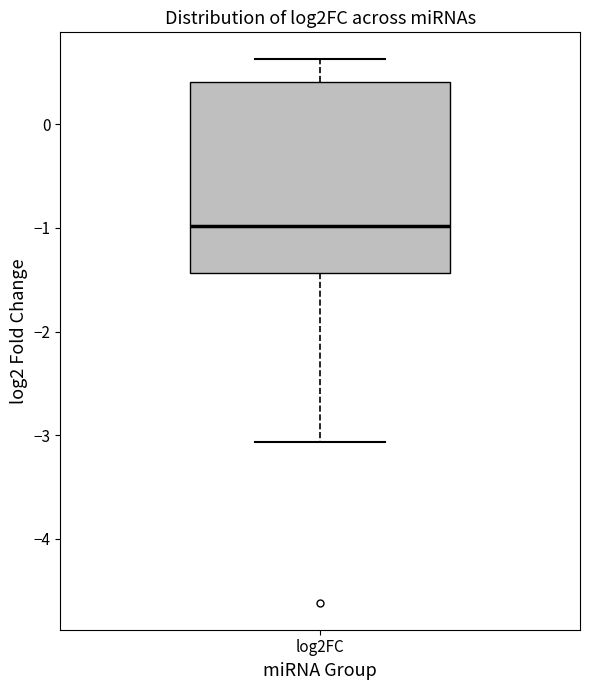

Where does the median line of the box for log2FC sit on the y-axis? The values are not printed on the chart, so give them approximately, as read against the axis.

-1.0